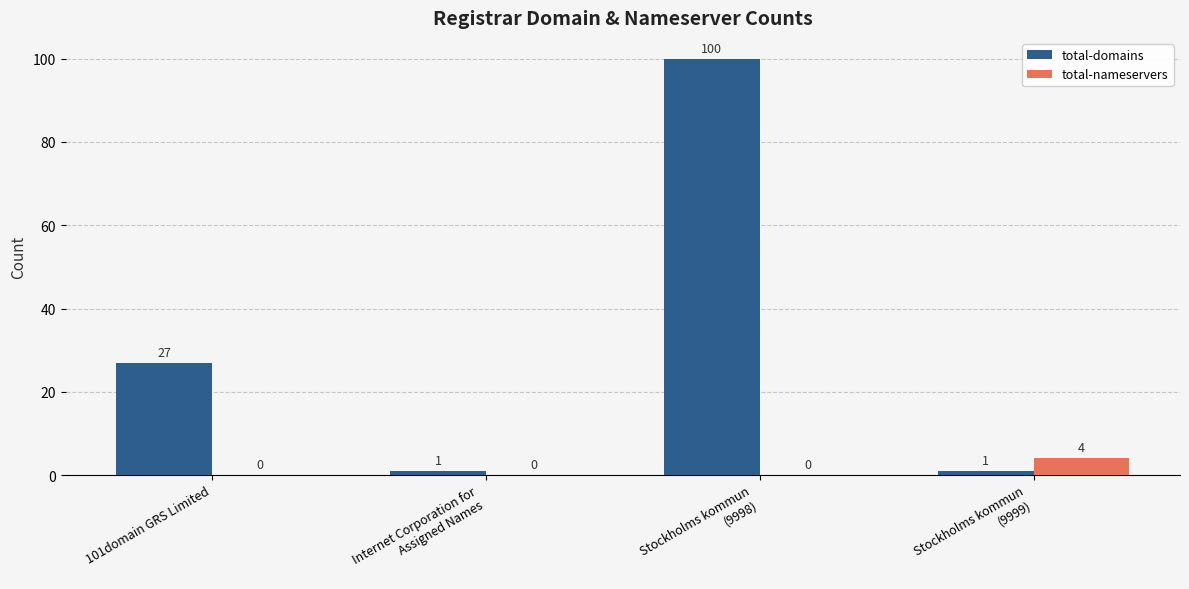

How many data points in total-nameservers are above 0?

1